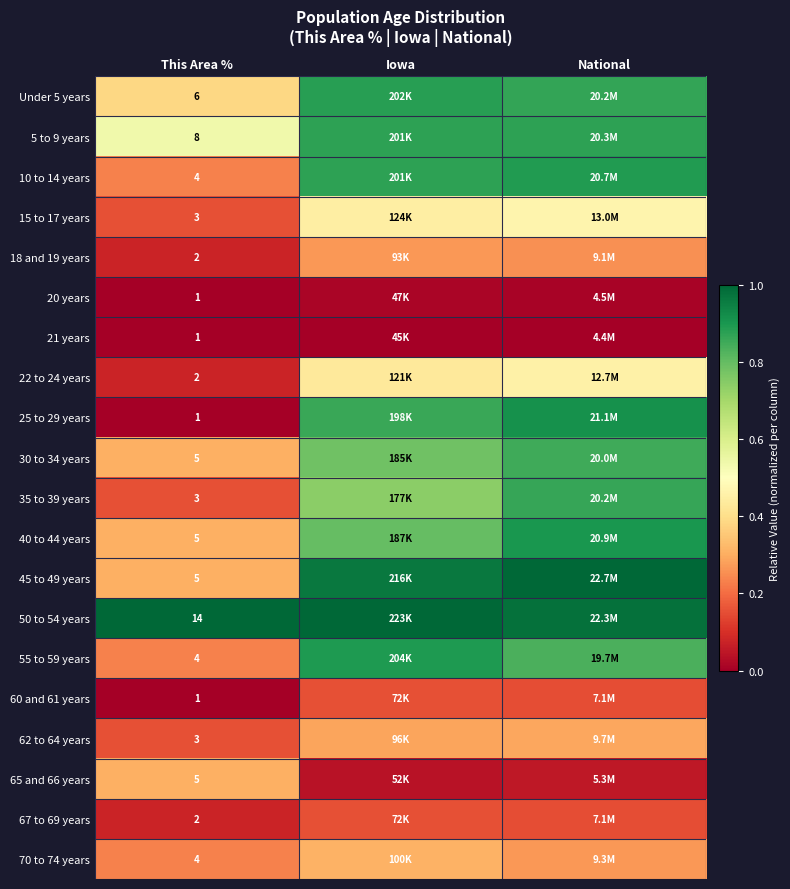

At how many categories does at least one series exceed 0?

3